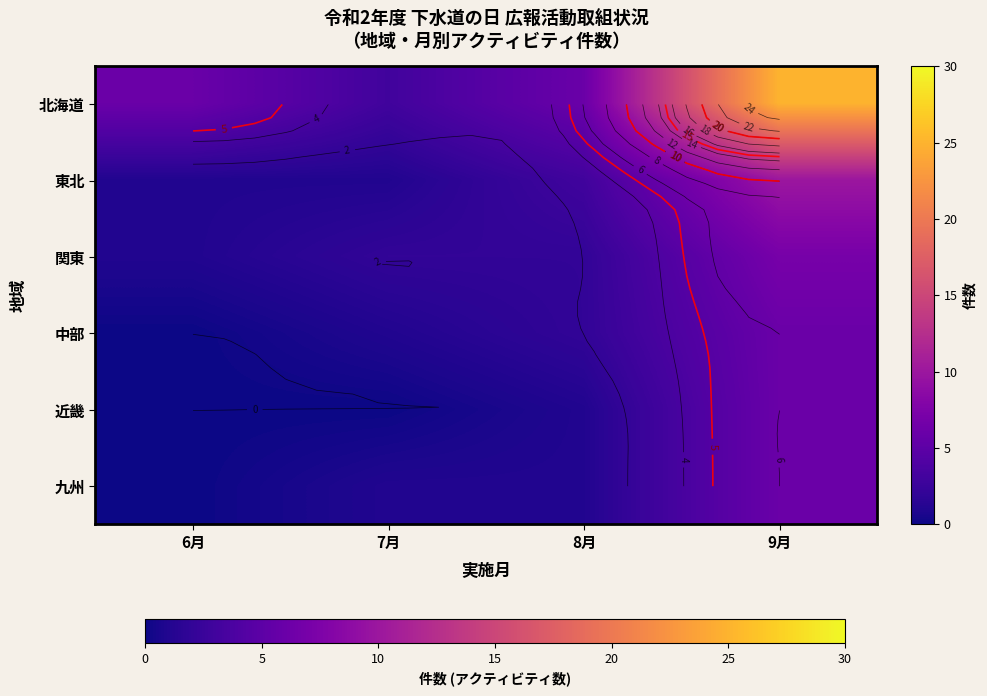

Is it true that row_0 equals 25 at 9月?

True